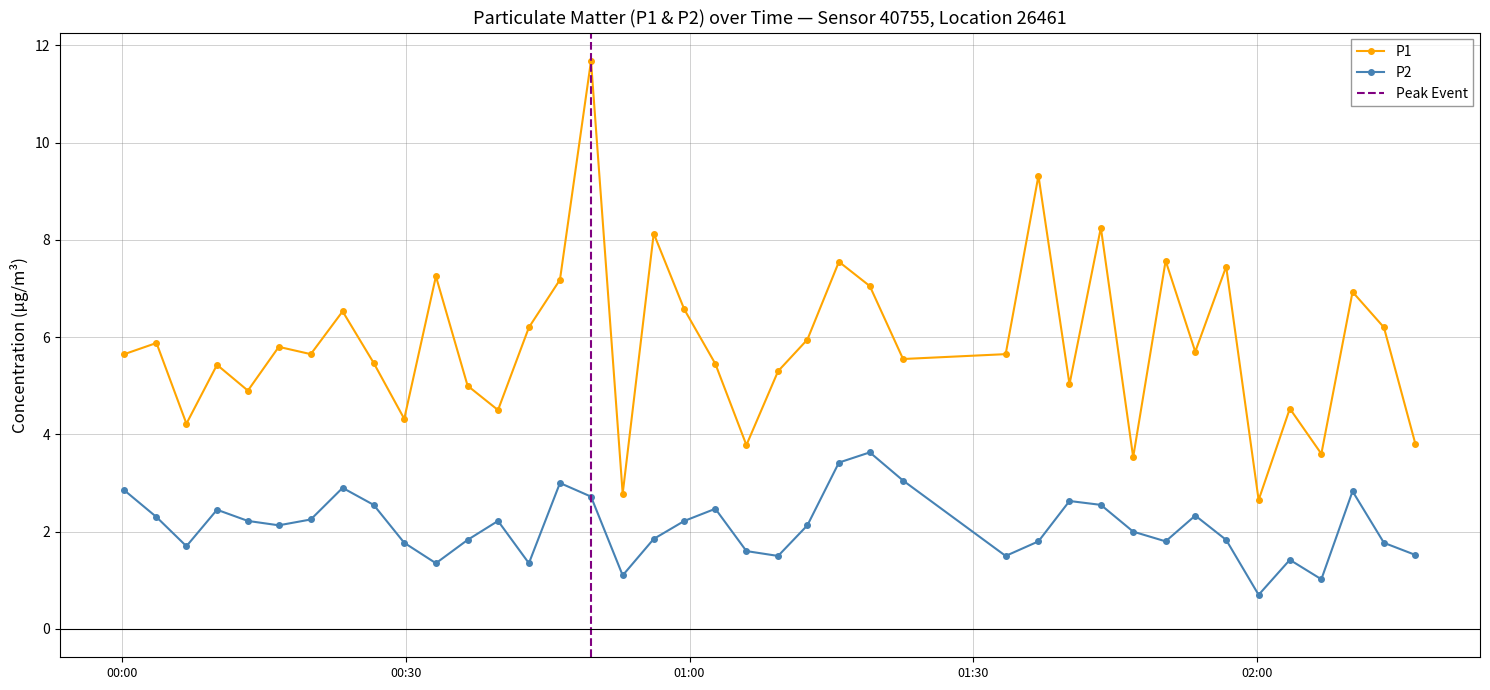

Reading left to right, transcribe all the data shown in this chart.

P1: 5.7	5.9	4.2	5.4	4.9	5.8	5.7	6.5	5.5	4.3	7.2	5.0	4.5	6.2	7.2	11.7	2.8	8.1	6.6	5.5	3.8	5.3	6.0	7.5	7.0	5.5	5.7	9.3	5.0	8.2	3.5	7.6	5.7	7.5	2.6	4.5	3.6	6.9	6.2	3.8
P2: 2.9	2.3	1.7	2.5	2.2	2.1	2.2	2.9	2.5	1.8	1.4	1.8	2.2	1.4	3.0	2.7	1.1	1.9	2.2	2.5	1.6	1.5	2.1	3.4	3.6	3.0	1.5	1.8	2.6	2.5	2.0	1.8	2.3	1.8	0.7	1.4	1.0	2.8	1.8	1.5